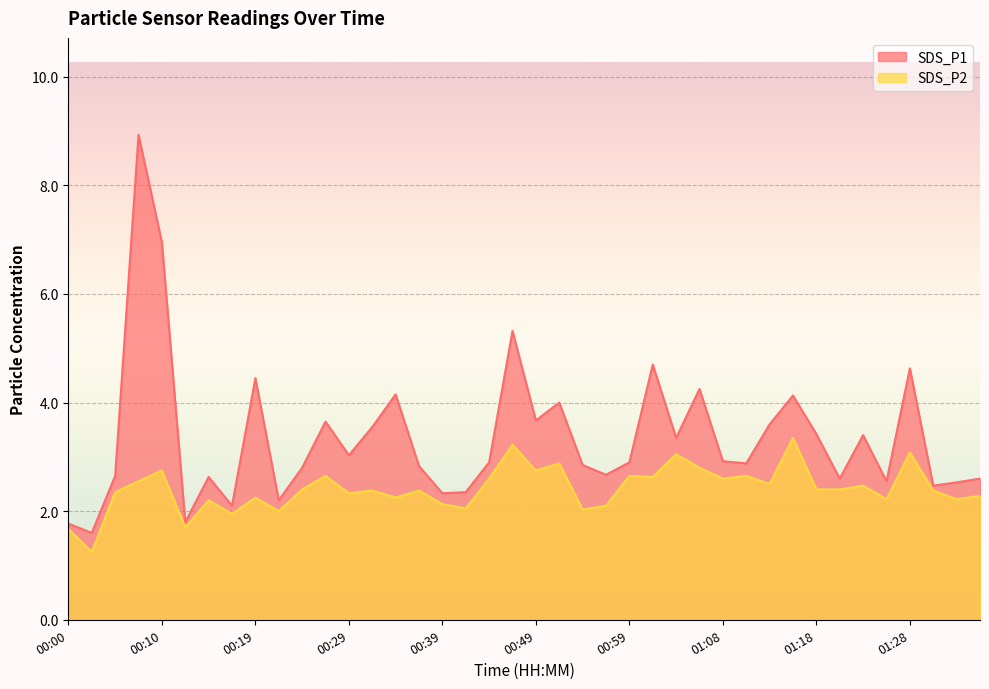

What is the average value of the SDS_P1 series?

3.4